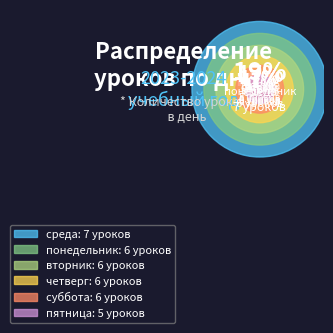

Which category has the smallest portion of the pie?

пятница